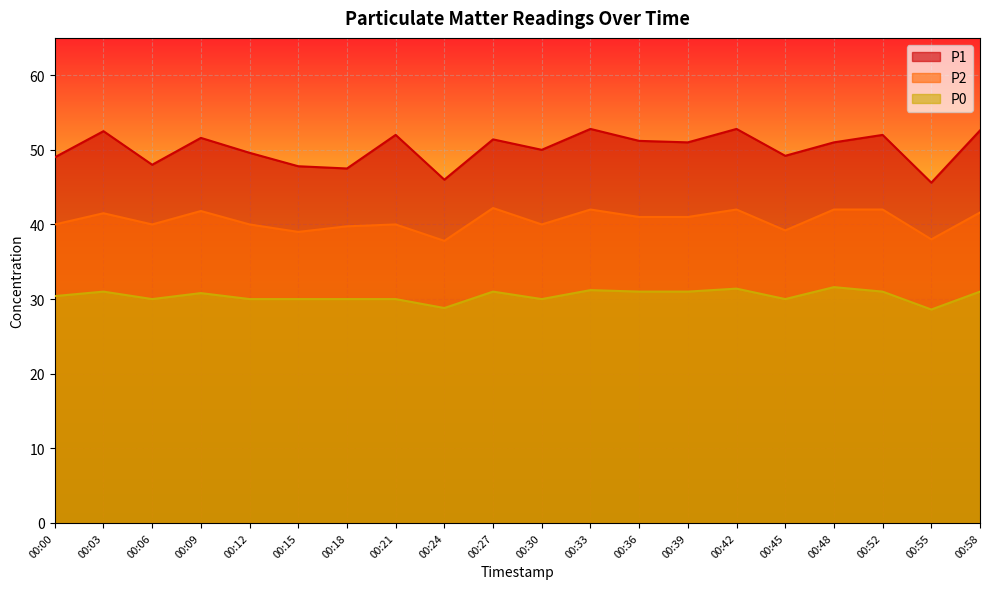

How many lines are shown in the chart?

3